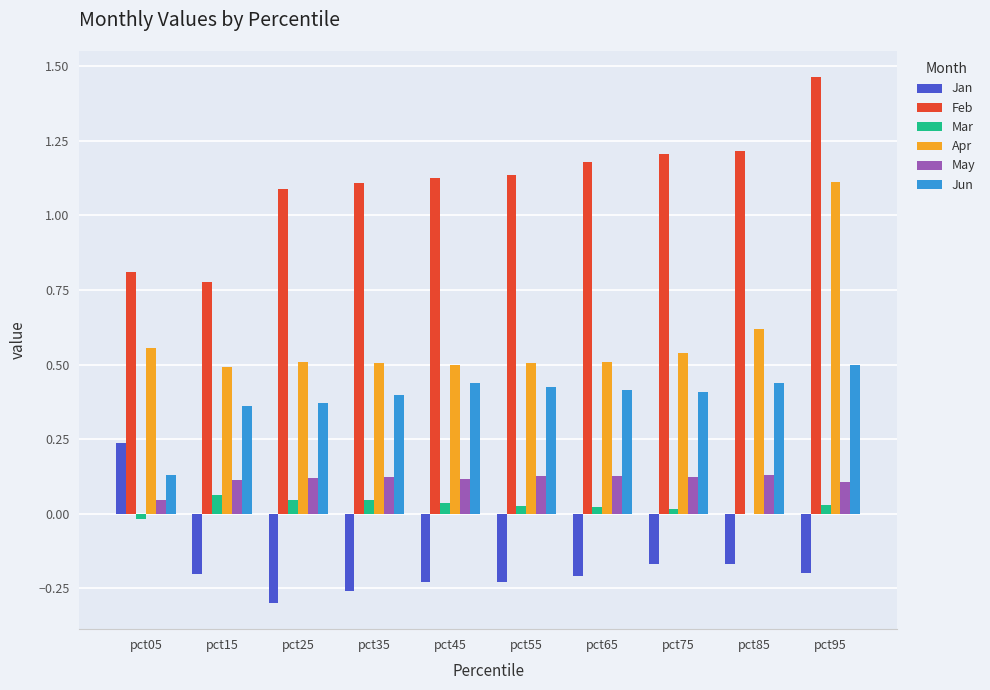

Which series has the widest spread of values?

Feb